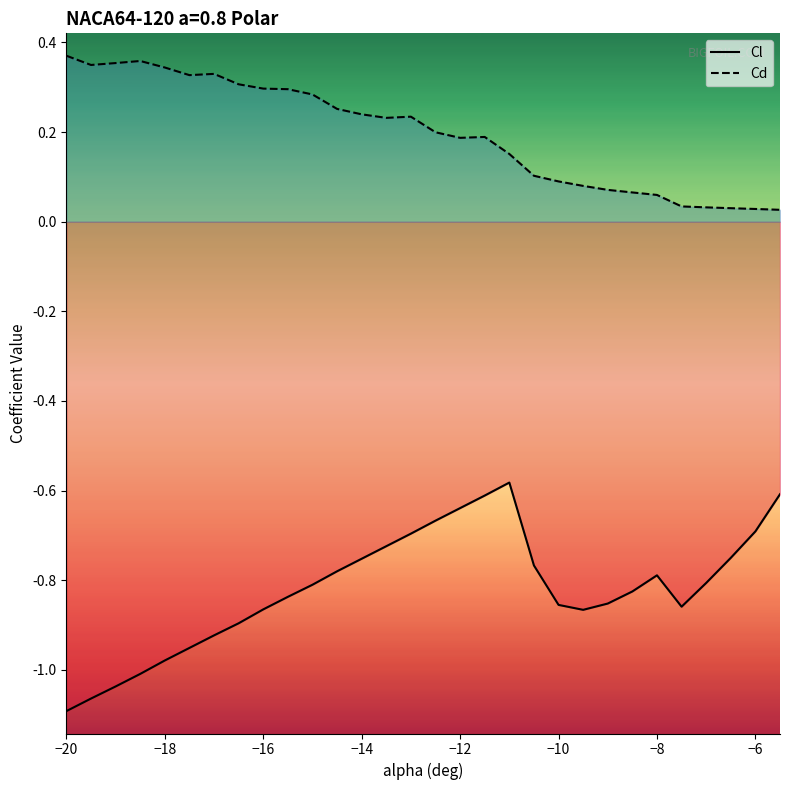

Rank the series by their average value, from lowest to highest.

Cl, Cd